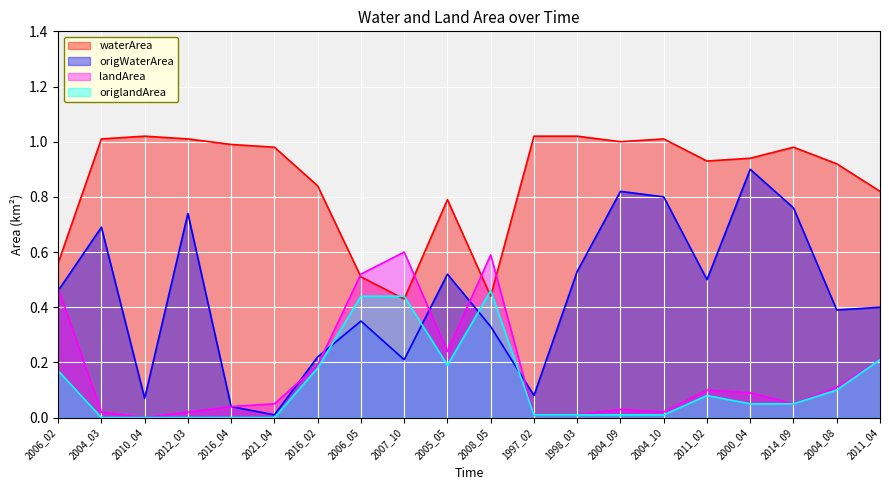

What position from the right is 2006_05?

13